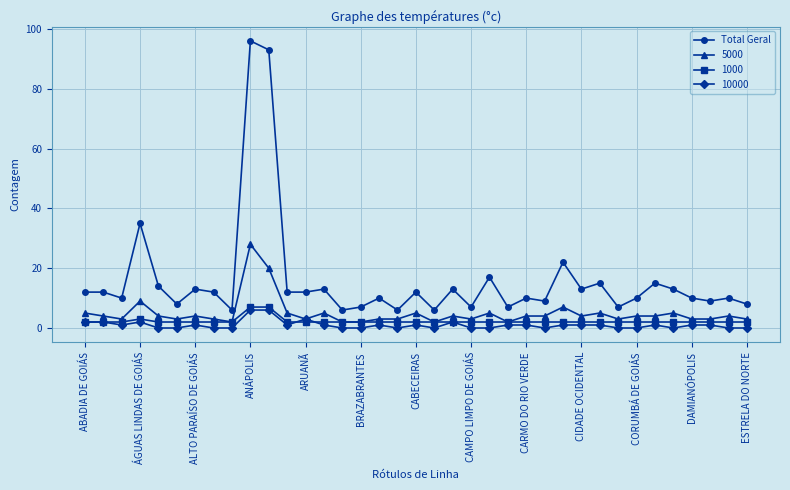

True or false: 5000 and Total Geral intersect in this chart.

False